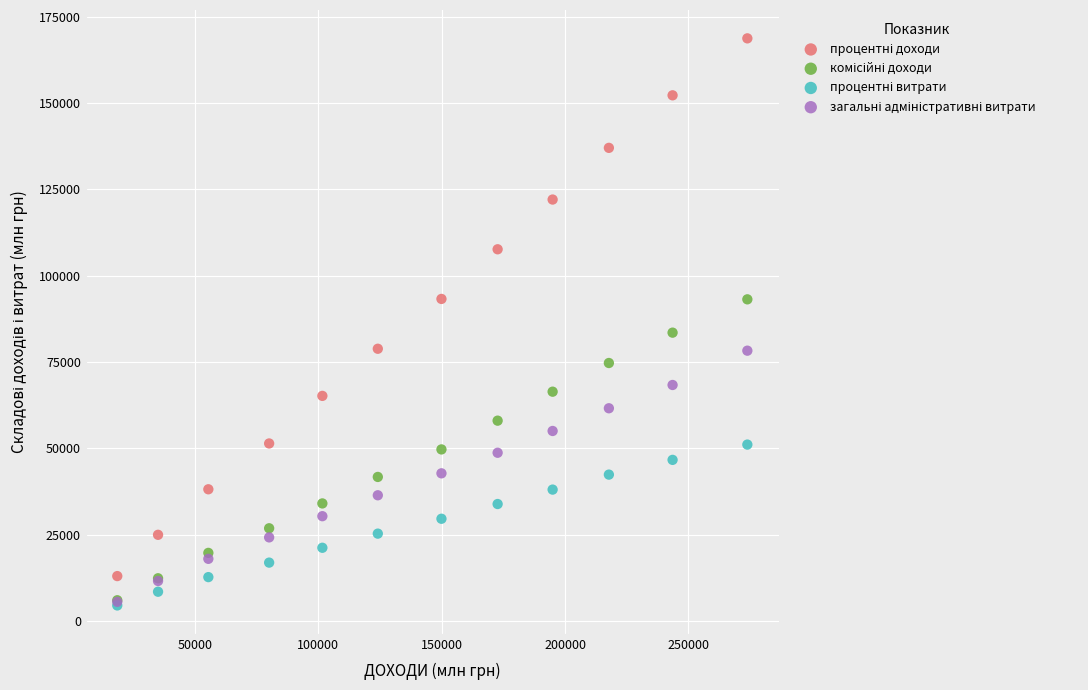

Across all series, what Y value is closest to 86626?

83513